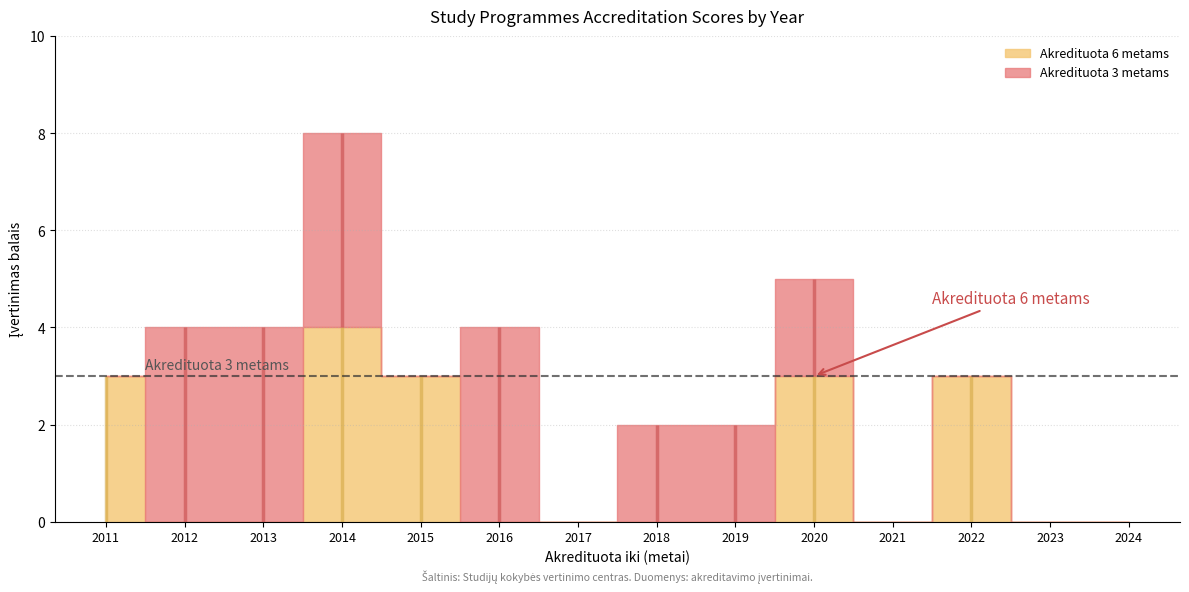

Which series ends up on top after the final intersection of Akredituota 6 metams and Akredituota 3 metams?

Akredituota 6 metams